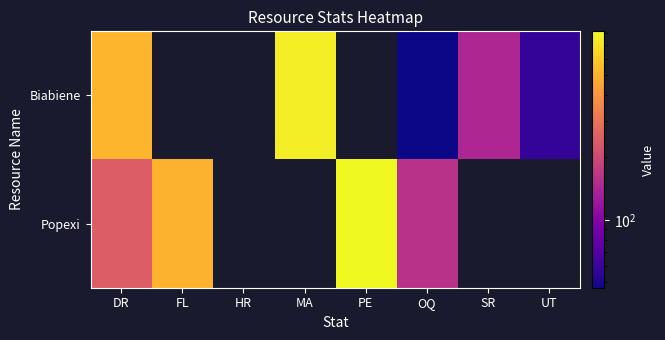

List the series in order of their overall mean, highest first.

Biabiene, Popexi